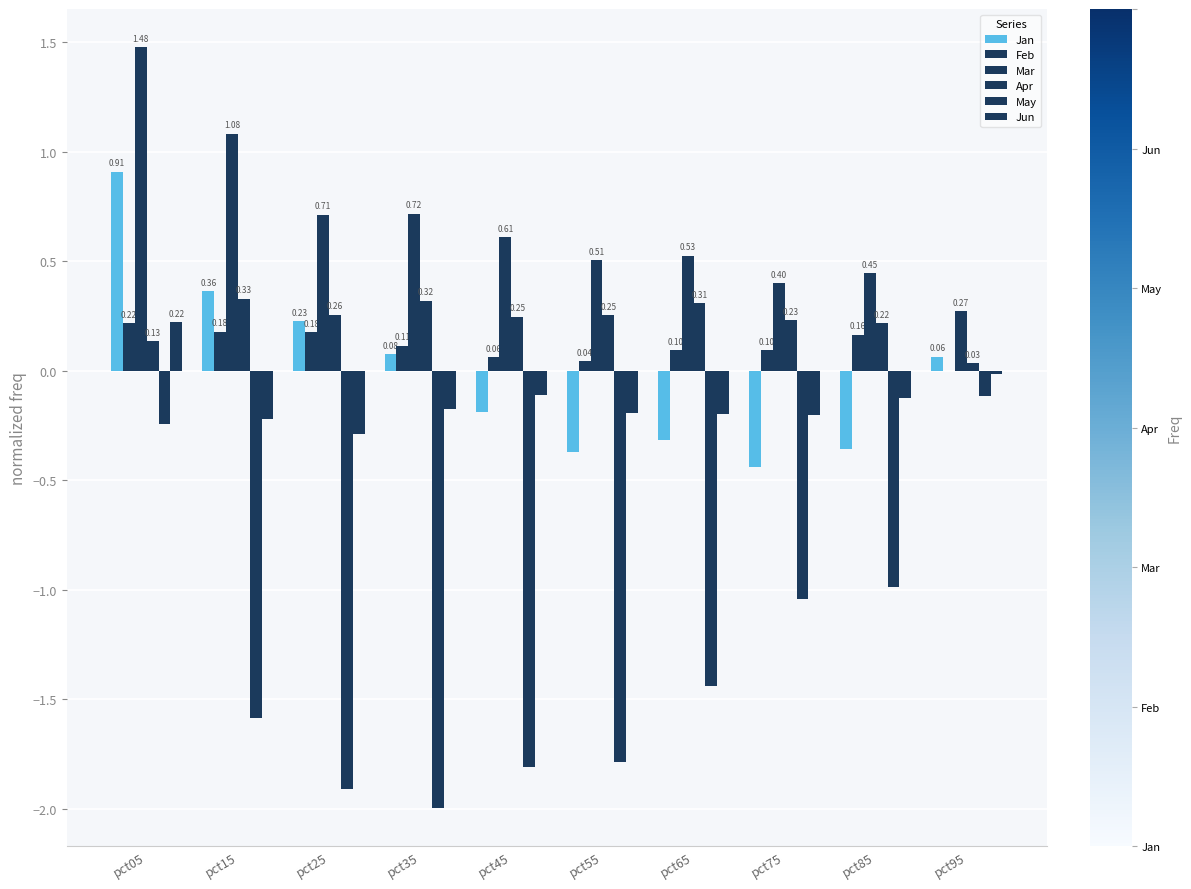

How many positive values does the Jun series have?

1